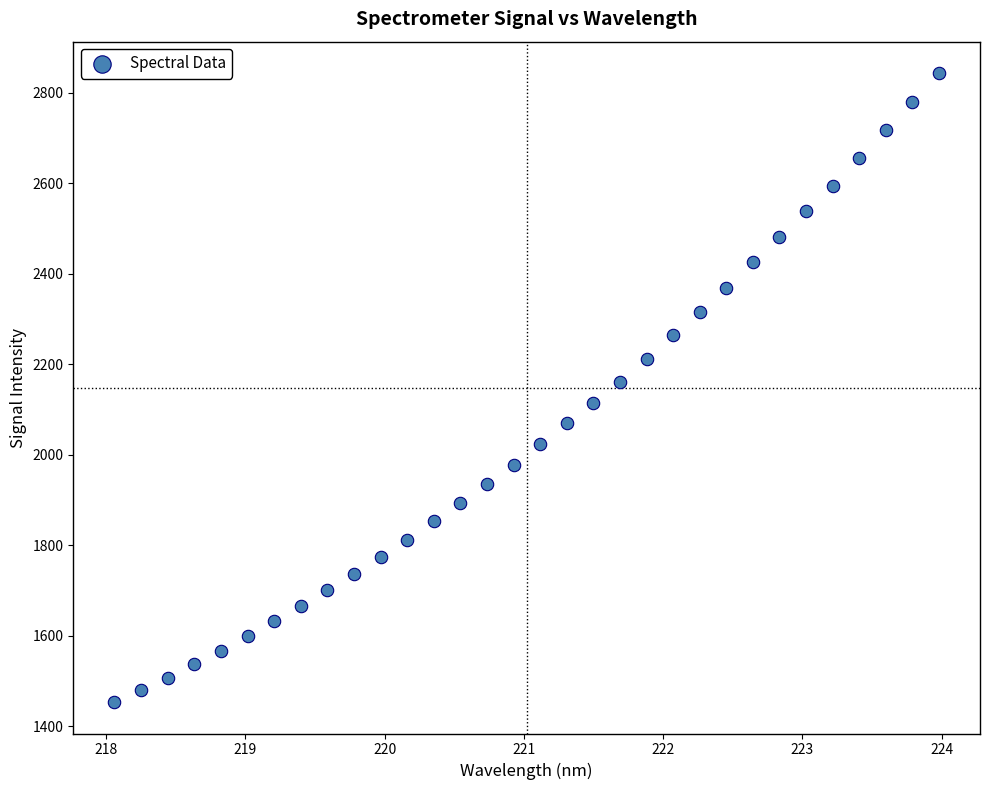

What is the range of Y values (max minus min)?

1390.1